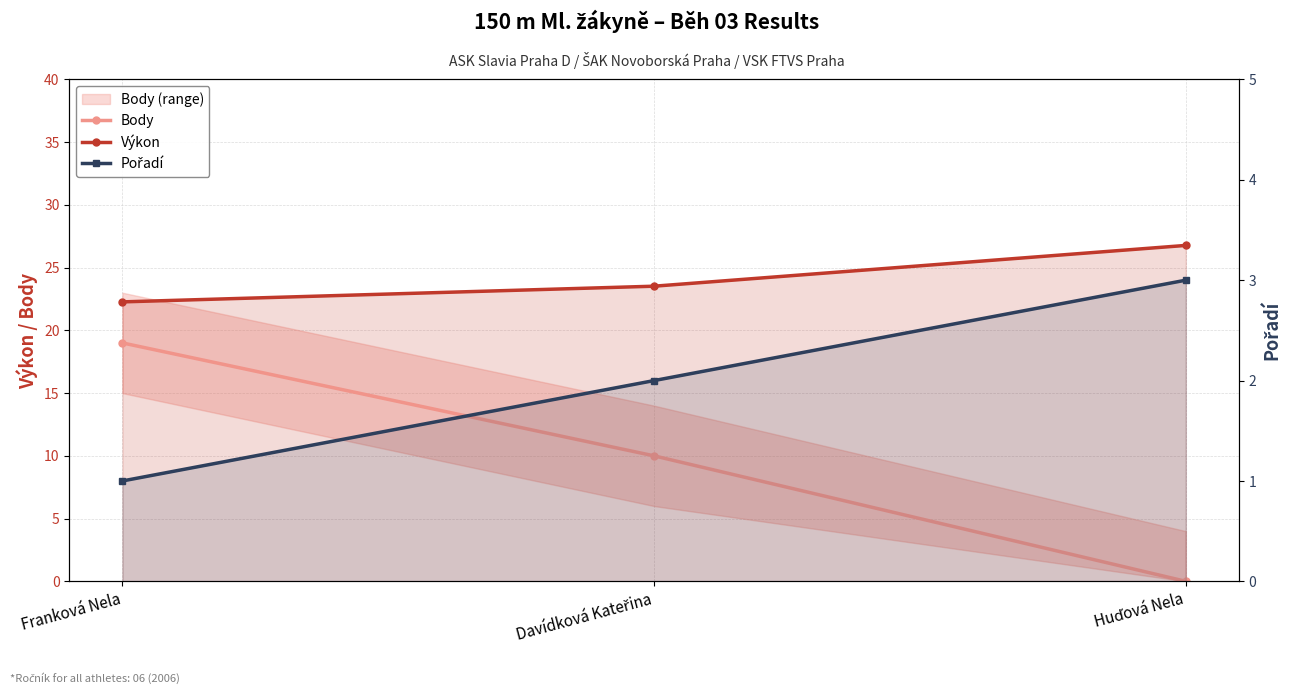

What is the difference between the Pořadí values at Huďová Nela and Davídková Kateřina?

1.0